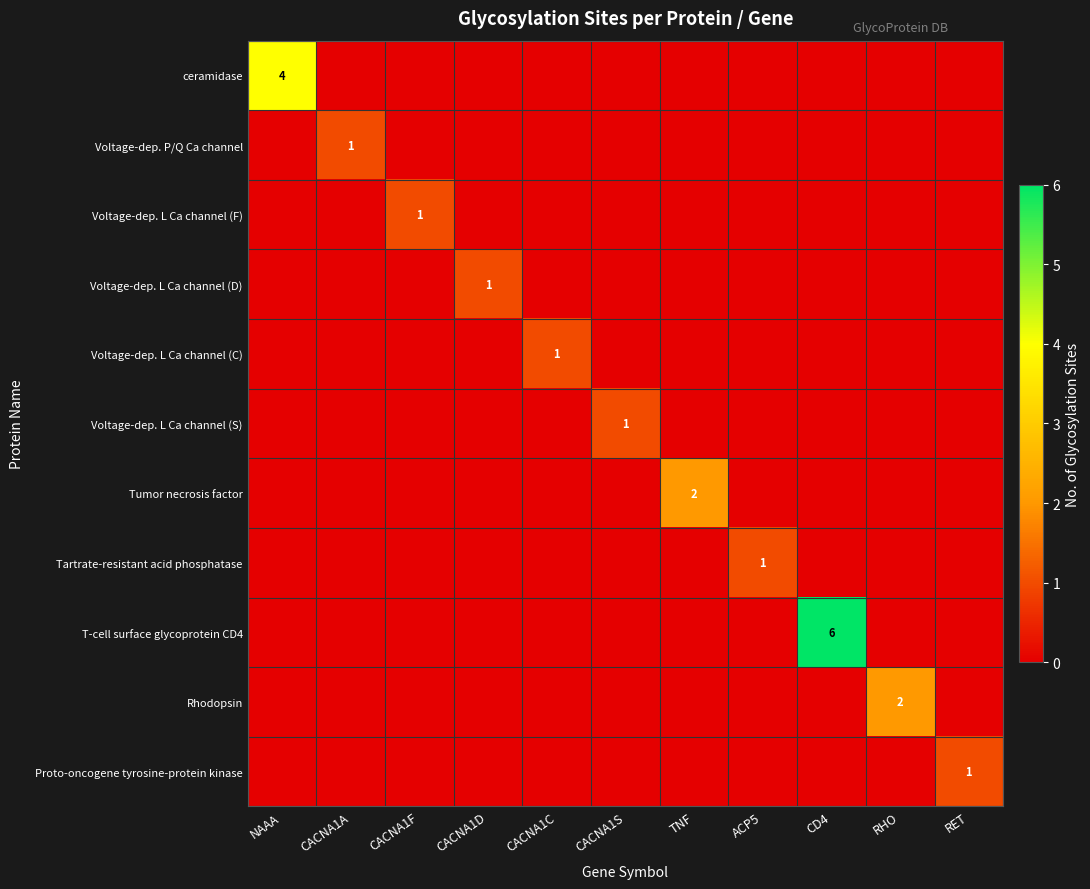

What is the spread (max minus min) of values at CACNA1C?

1